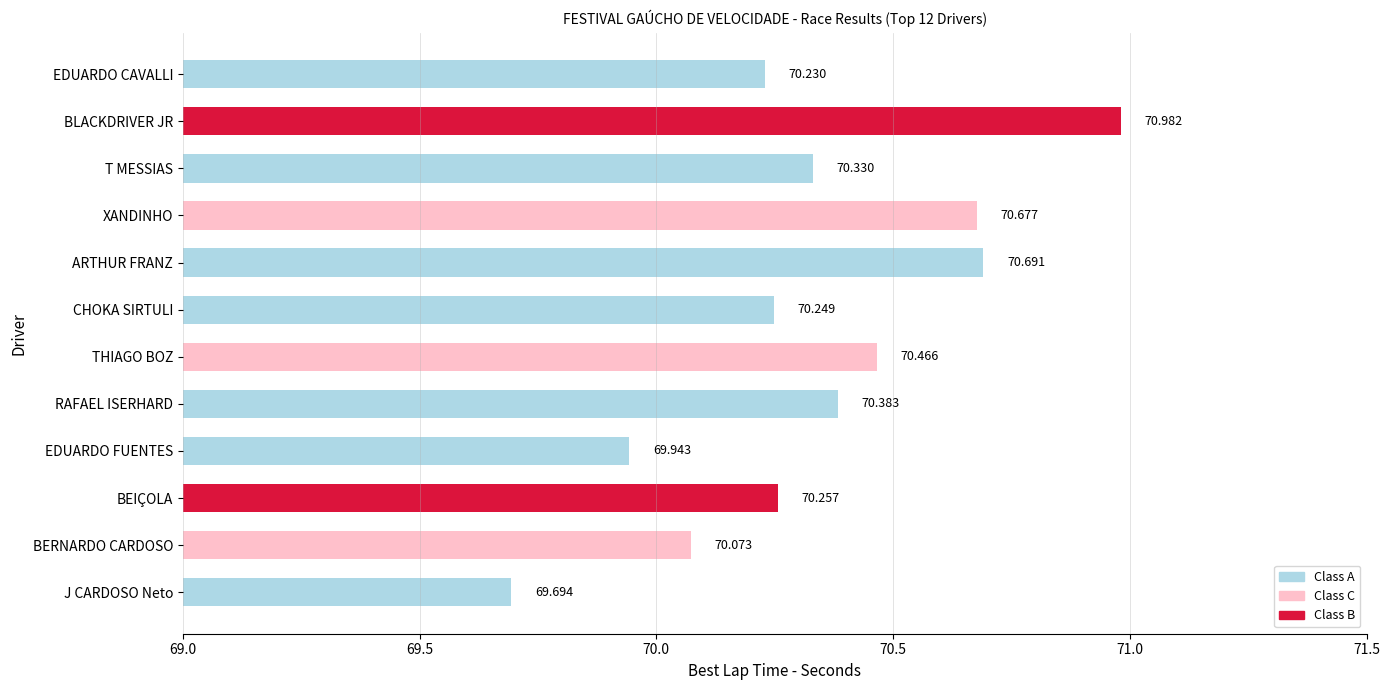

Are the bars horizontal?

Yes